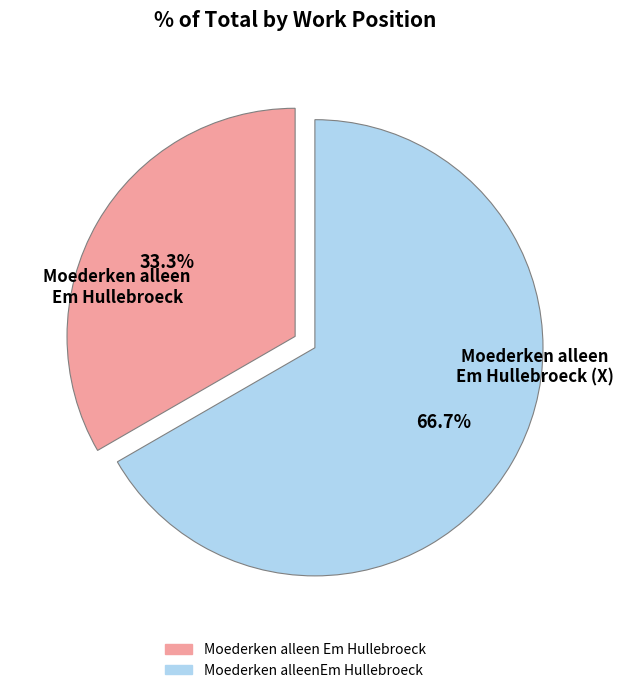

True or false: Moederken alleenEm Hullebroeck accounts for 56% of the total.

False